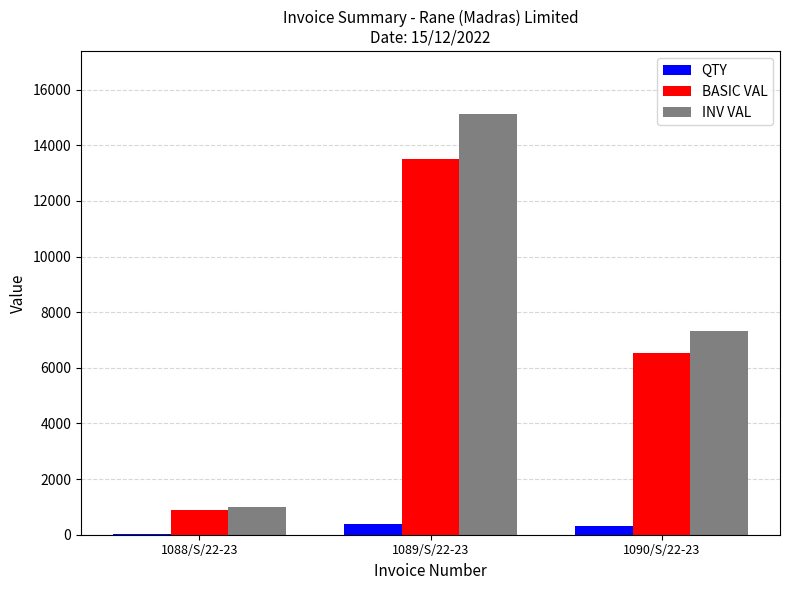

Is the value of BASIC VAL at 1089/S/22-23 greater than the value of INV VAL at 1090/S/22-23?

Yes